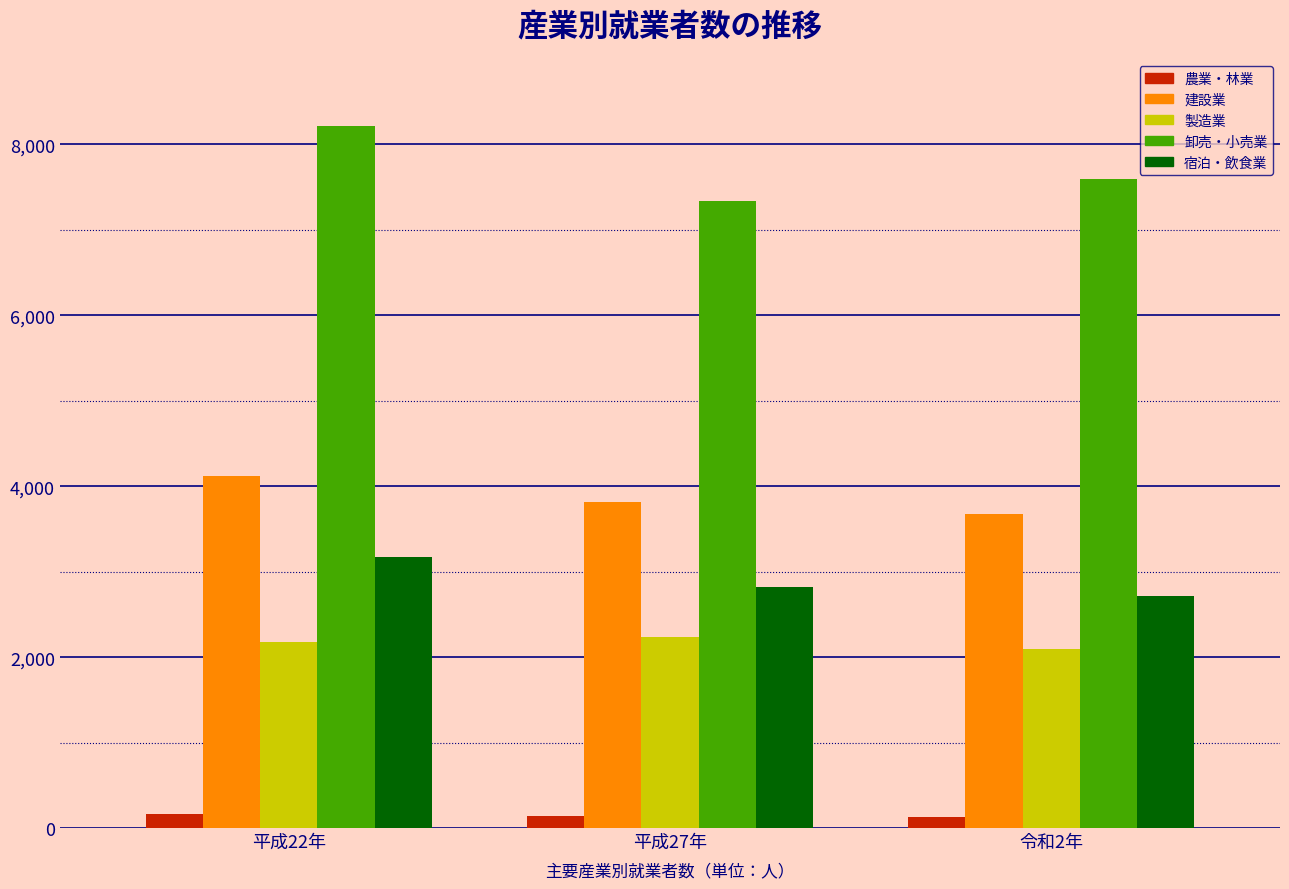

What is the average value of the 製造業 series?

2169